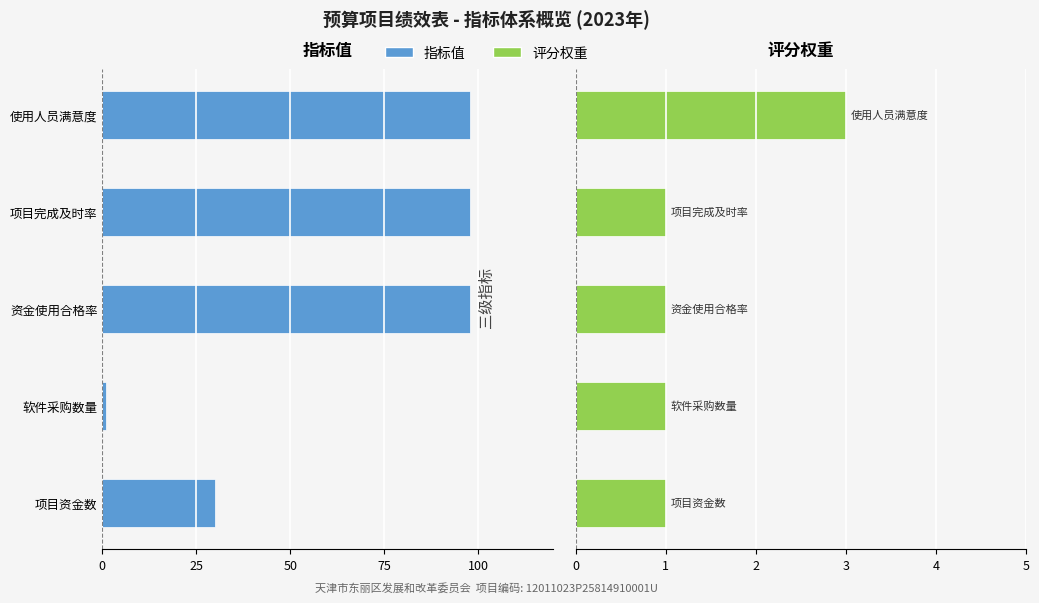

What is the average value of the 评分权重 series?

1